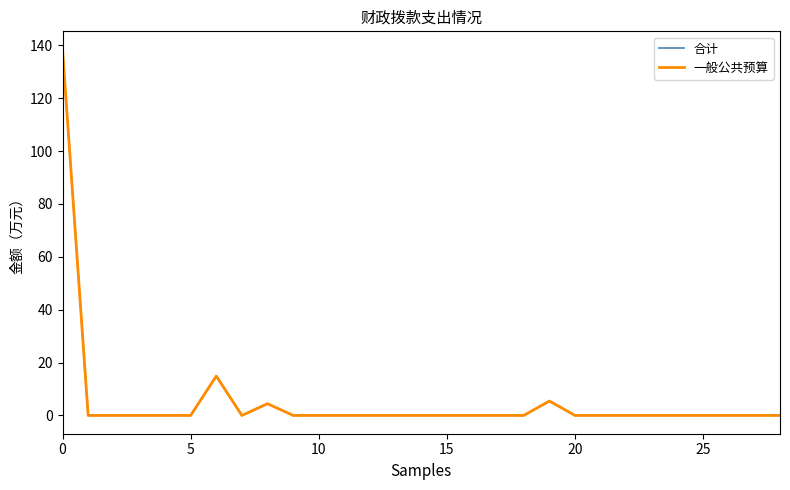

Does the chart display data point markers on the line(s)?

No